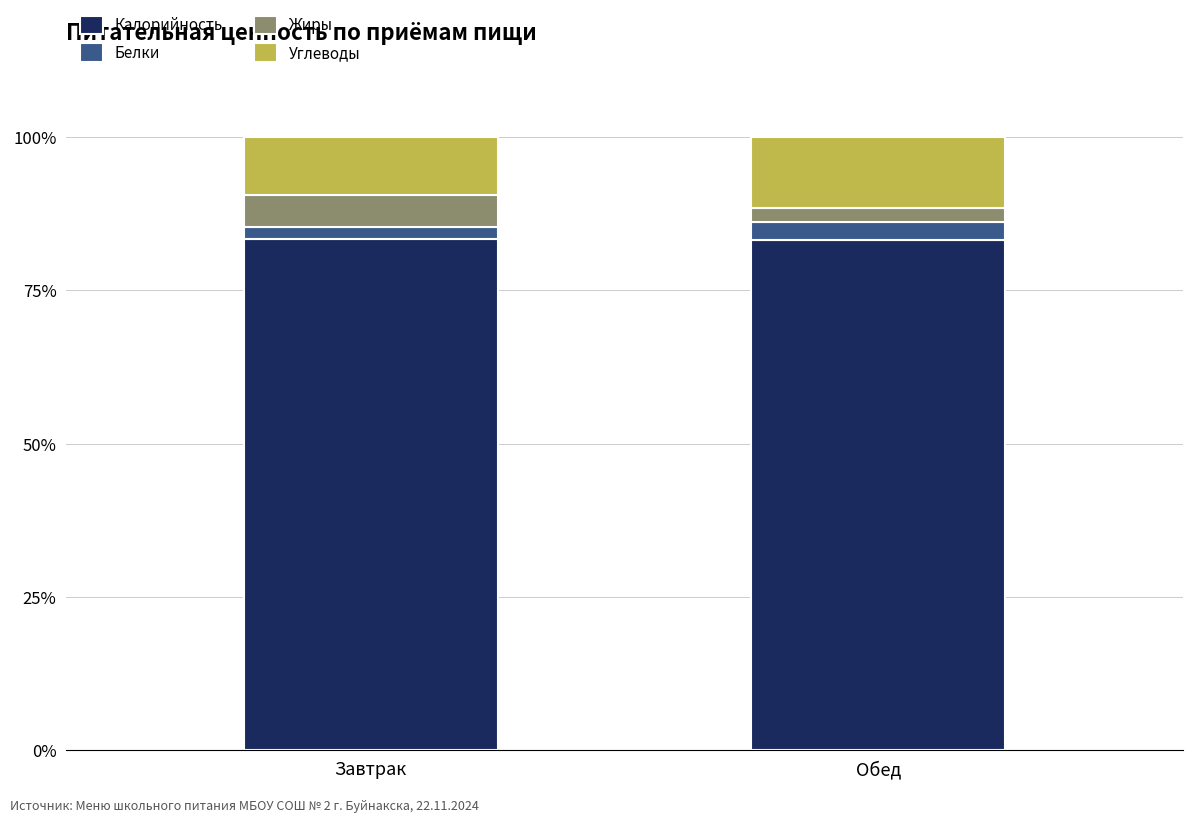

The value of Калорийность at Завтрак is 83.4. True or false?

True